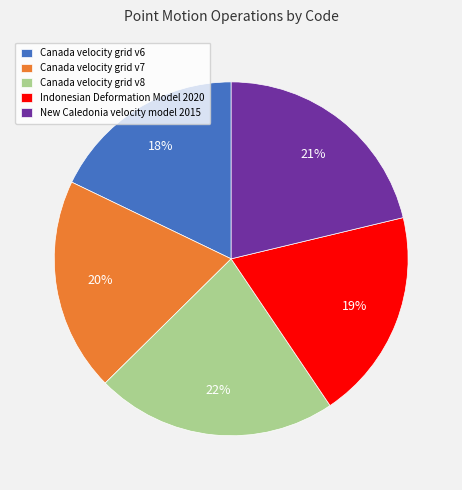

To the nearest percent, what percentage of the pie is Canada velocity grid v6?

18%